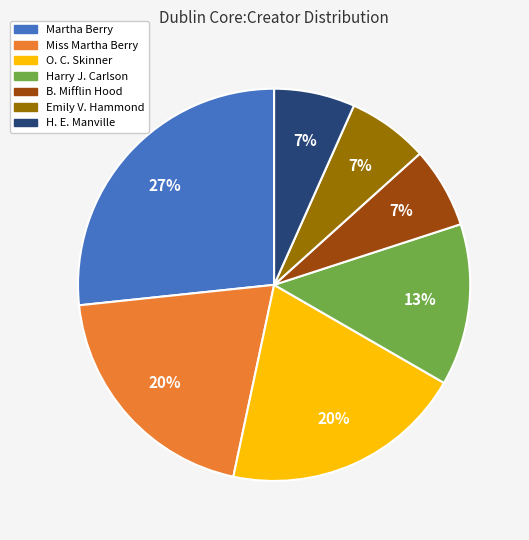

To the nearest percent, what portion does Miss Martha Berry represent?

20%